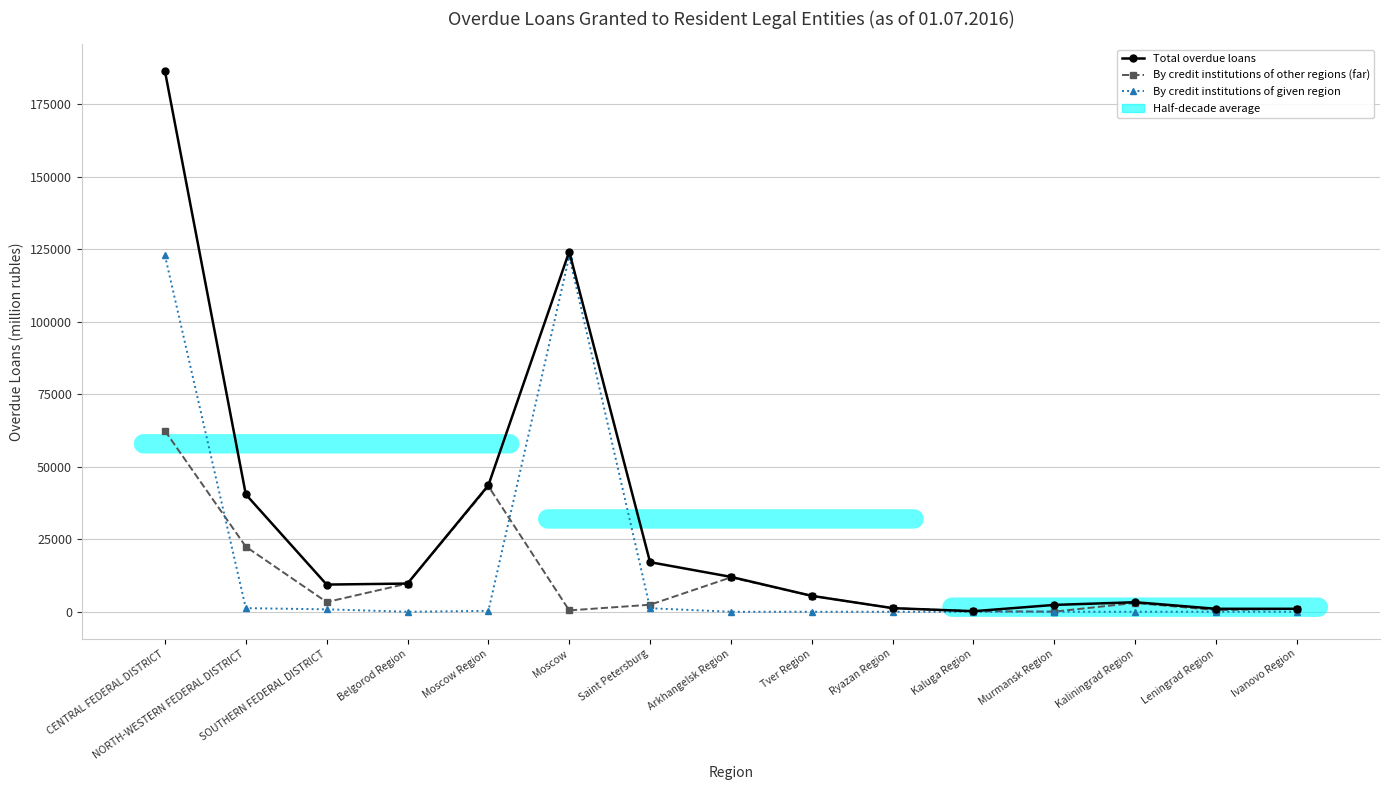

List the series in order of their peak value, highest first.

Total overdue loans, By credit institutions of given region, By credit institutions of other regions (far)